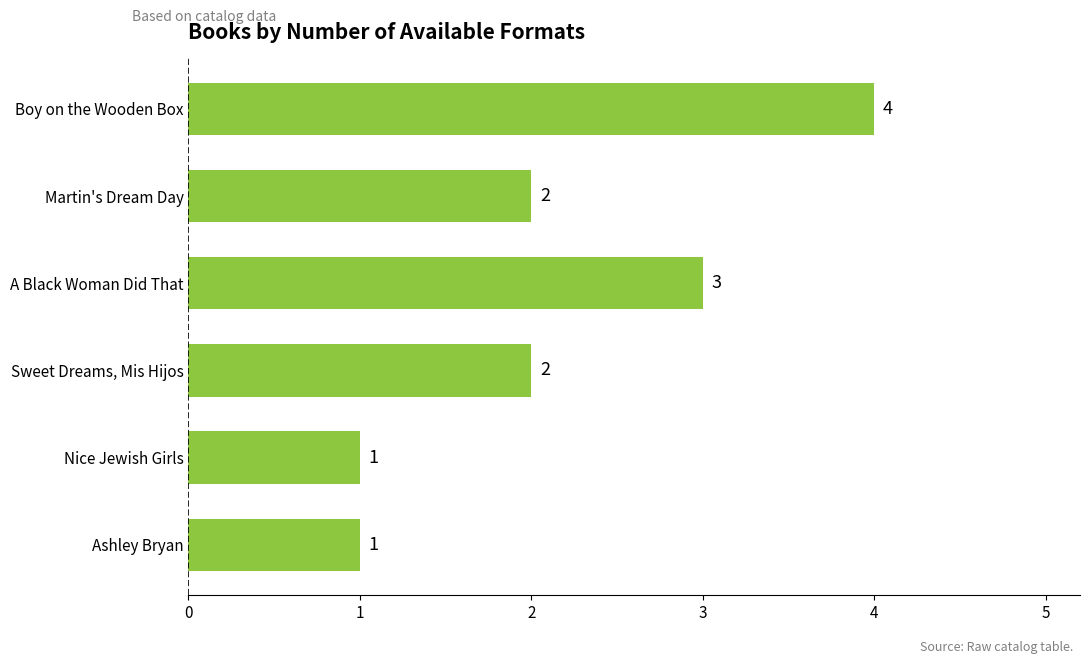

Reading top to bottom, extract all data points from this chart.

4	2	3	2	1	1